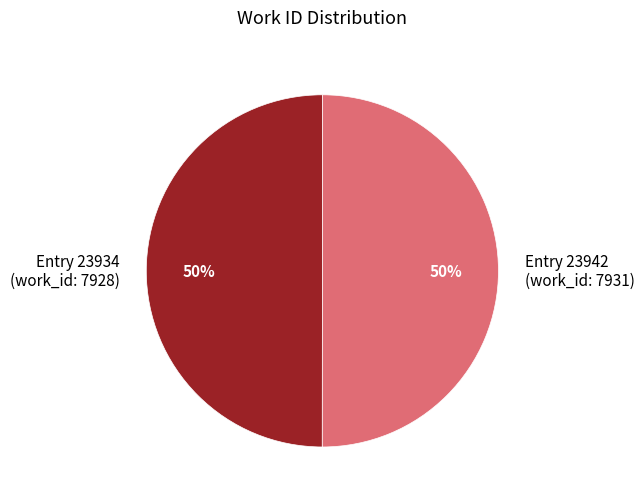

Is it true that Entry 23934 (work_id: 7928) is 40% of the pie?

False